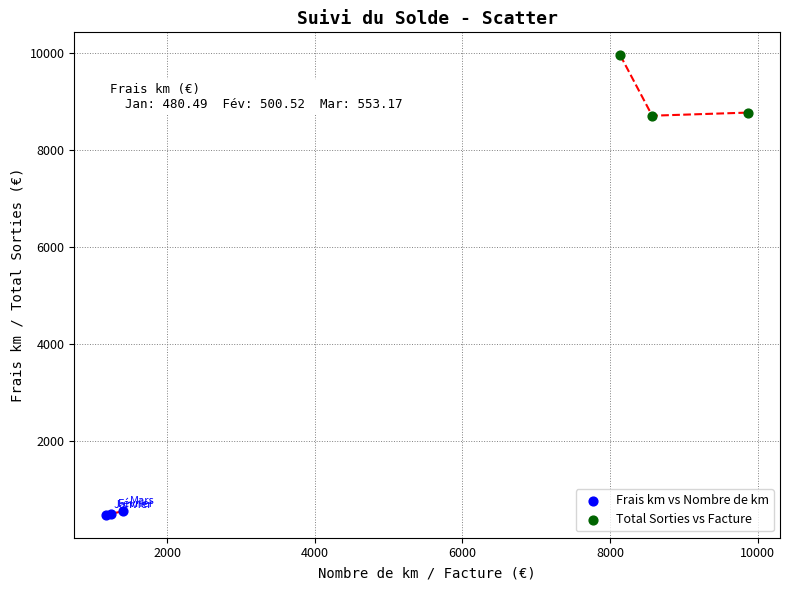

Which series contains the lowest Y value?

Frais km vs Nombre de km